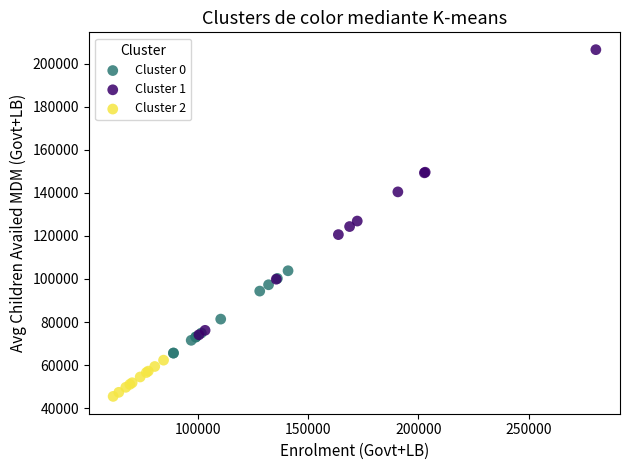

Which series reaches the minimum Y coordinate?

Cluster 2